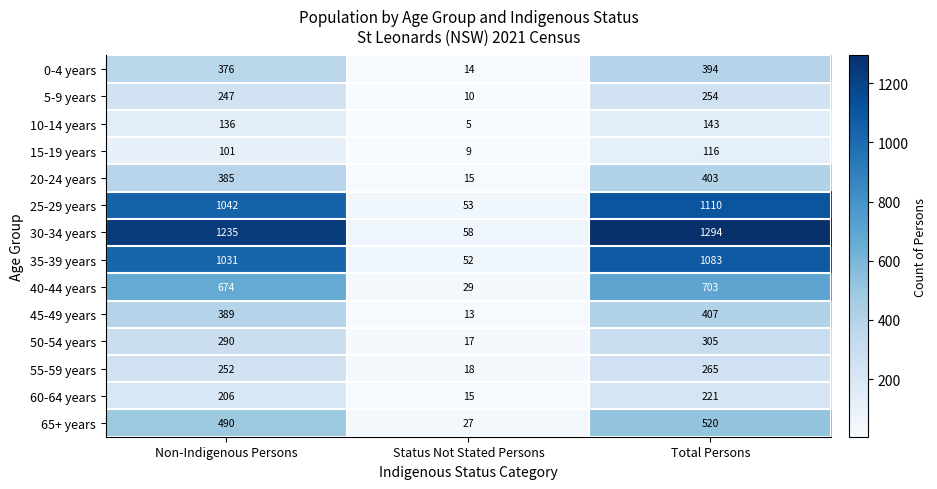

What value does the 60-64 years series have at Non-Indigenous Persons, to the nearest 10?

210